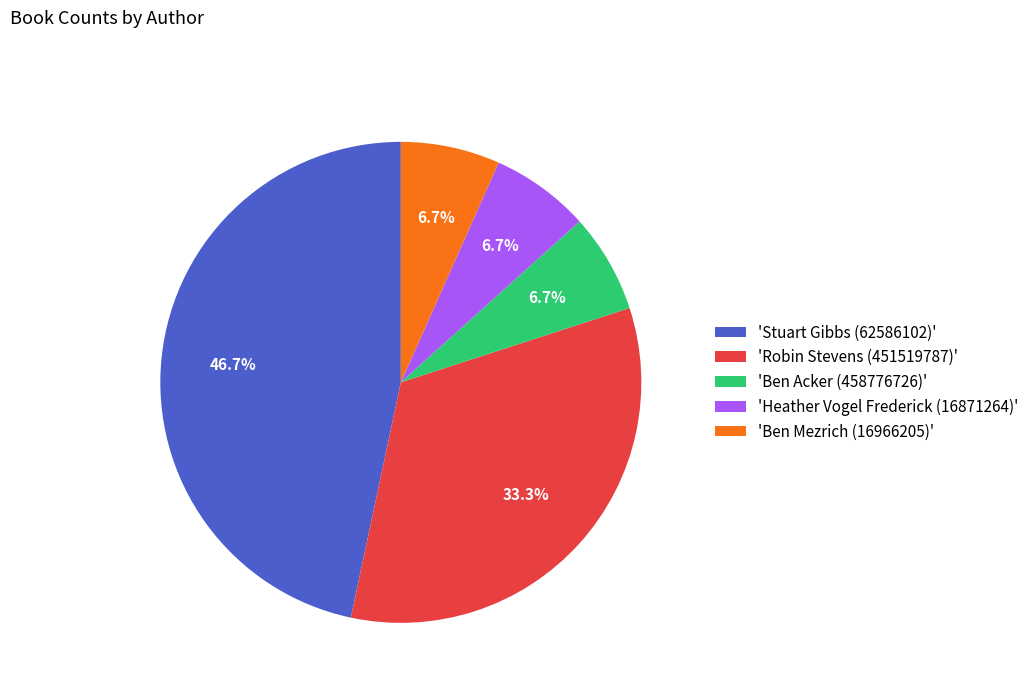

Between 'Stuart Gibbs (62586102)' and 'Heather Vogel Frederick (16871264)', which is larger?

'Stuart Gibbs (62586102)'